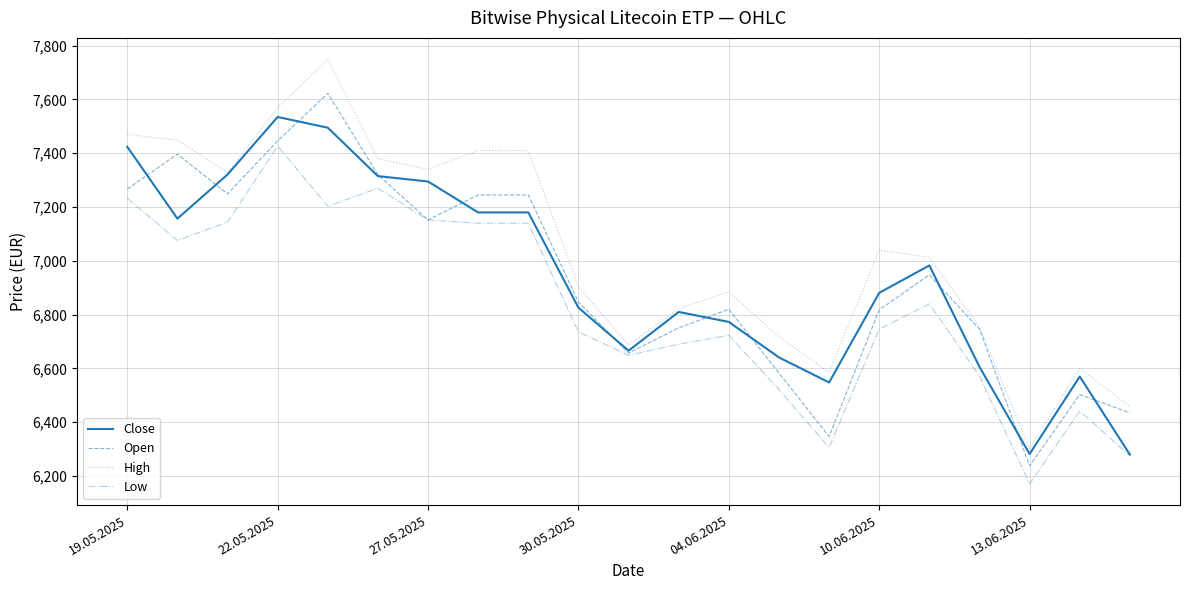

Which series has the largest total across all categories?

High